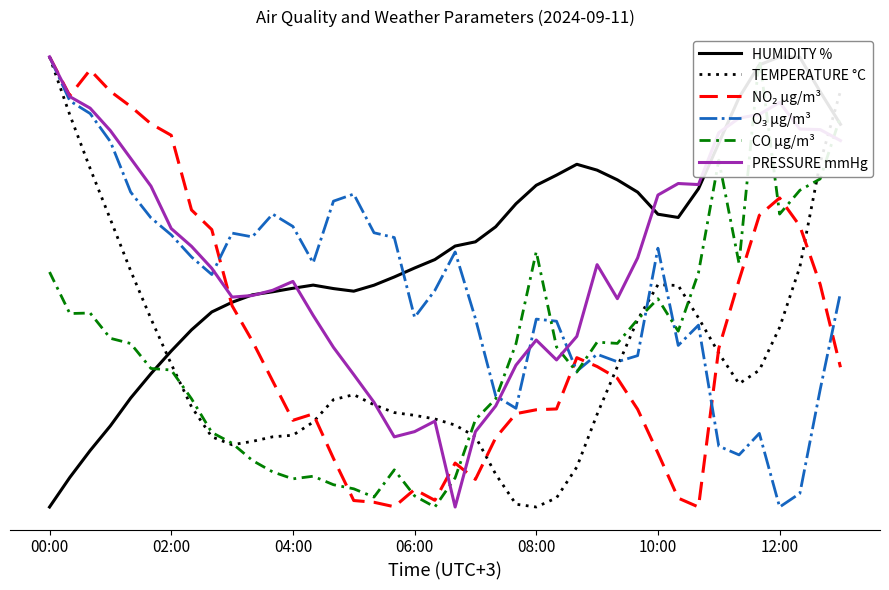

Where is the first local maximum for TEMPERATURE °C?

15